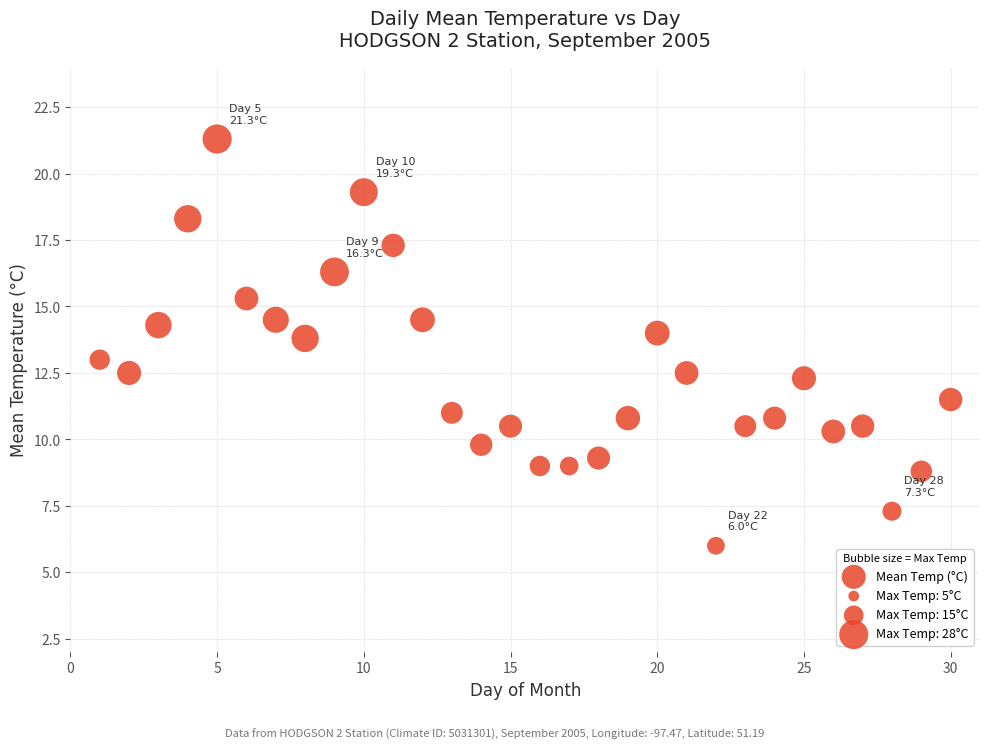

What is the range of Y values (max minus min)?

15.3